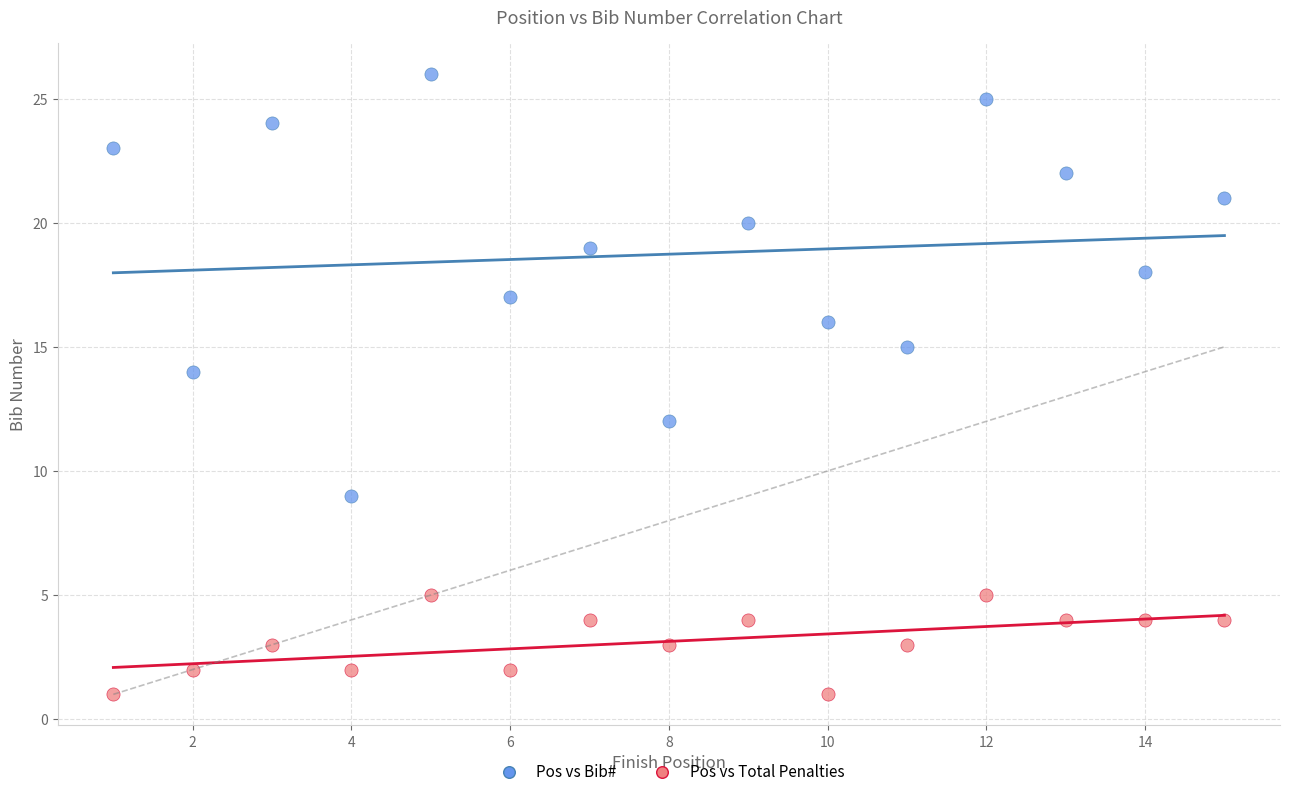

Which series contains the lowest Y value?

Pos vs Total Penalties